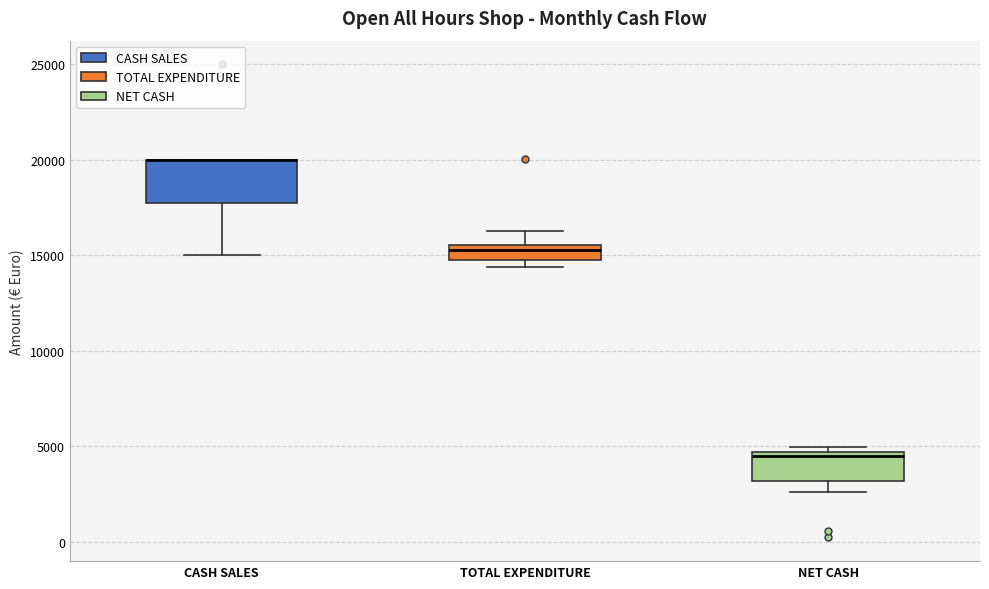

Reading left to right, transcribe this box plot: for each box, give where its median line is, the range the box spans, and where its two whiskers end, as read against the y-axis. The values are not printed on the chart, so give them approximately, as read against the axis.

CASH SALES: median 20000 (drawn on the box's upper edge), box 18000 to 20000, whiskers 15000 to 20000
TOTAL EXPENDITURE: median 15500 (just below the box's upper edge), box 14500 to 15500, whiskers 14500 (just below the box's lower edge) to 16500
NET CASH: median 4500 (just below the box's upper edge), box 3000 to 4500, whiskers 2500 to 5000